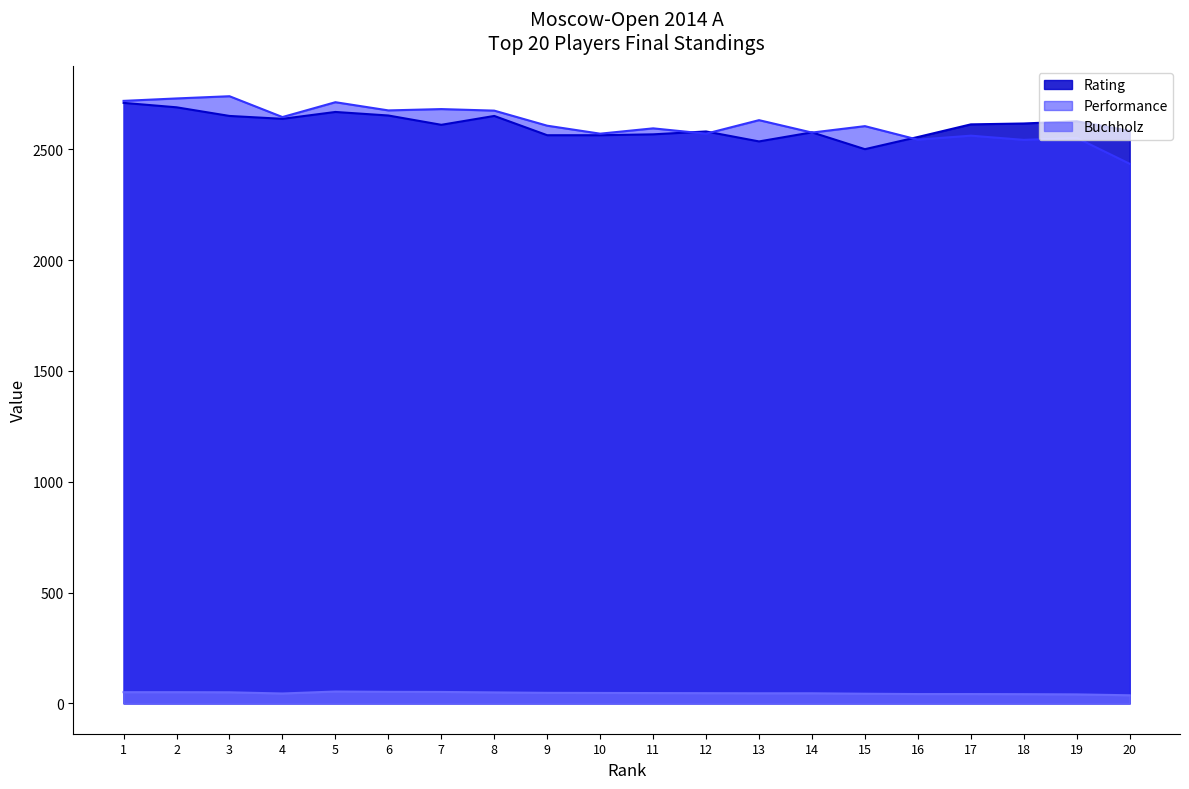

Does the chart have visible grid lines?

No